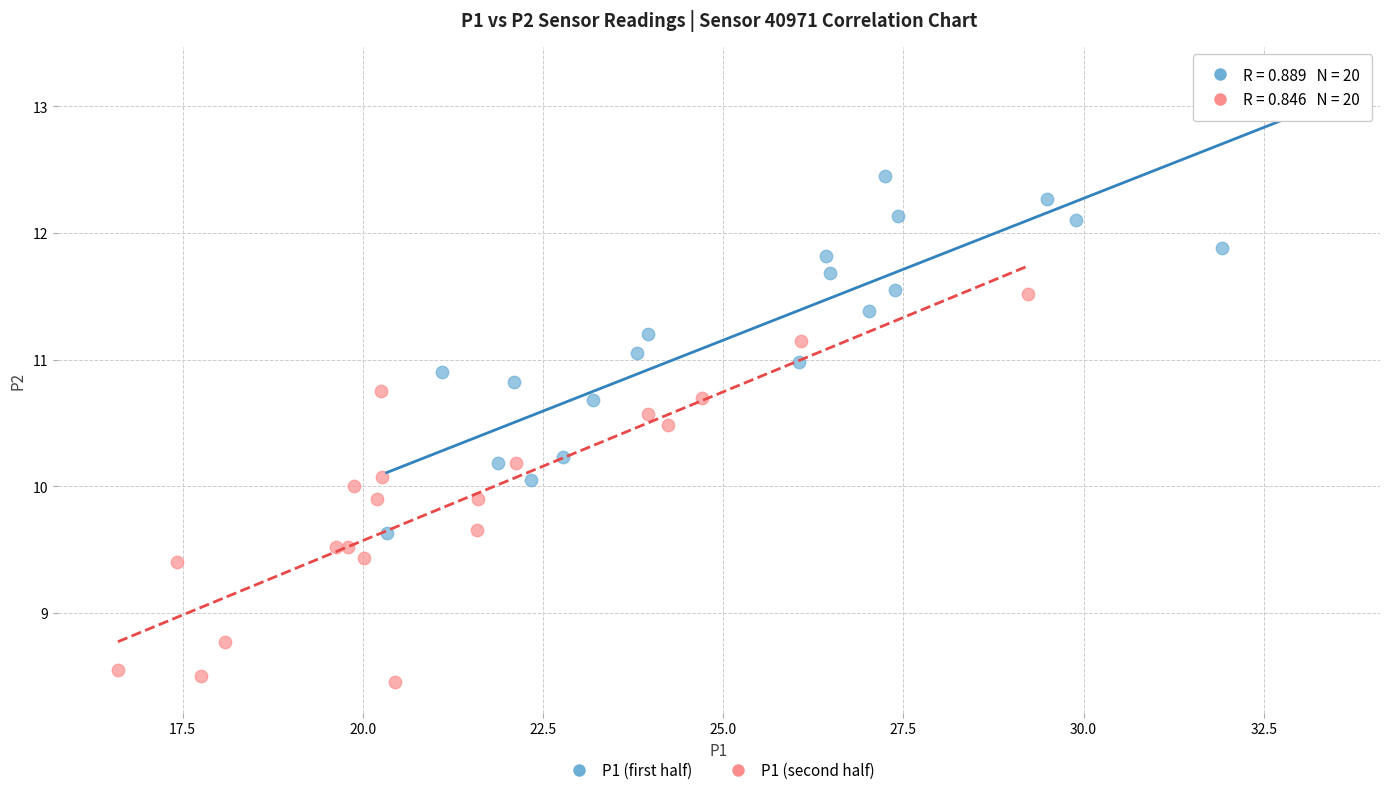

Which series has the widest spread of Y values?

P1 (first half)